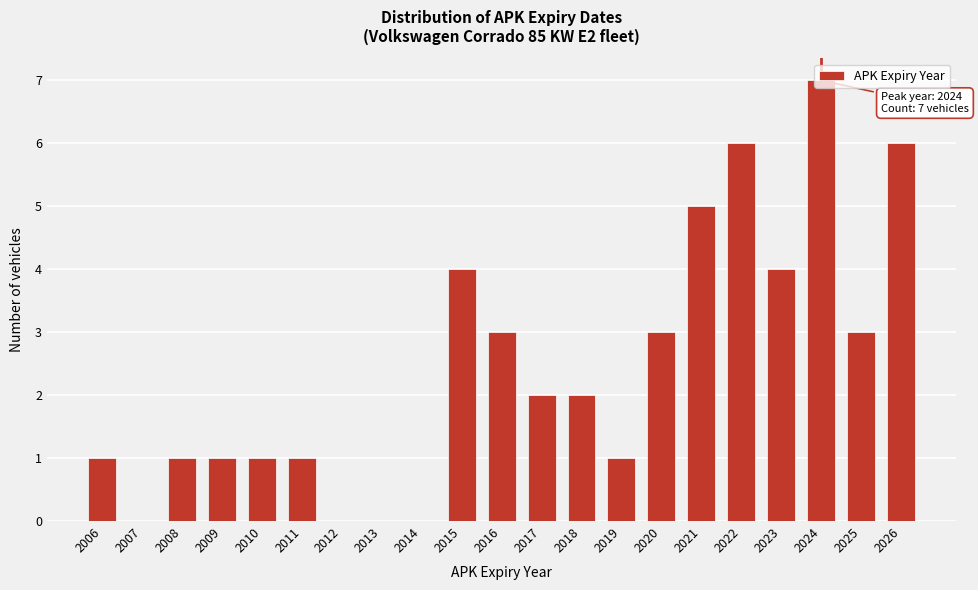

What is the sum of all values?

51